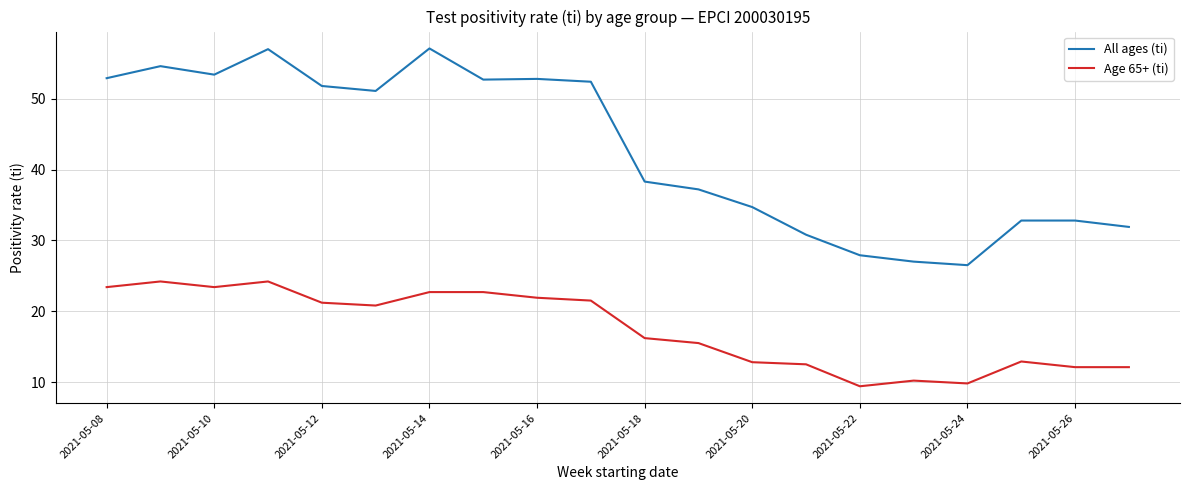

True or false: All ages (ti) and Age 65+ (ti) intersect in this chart.

False